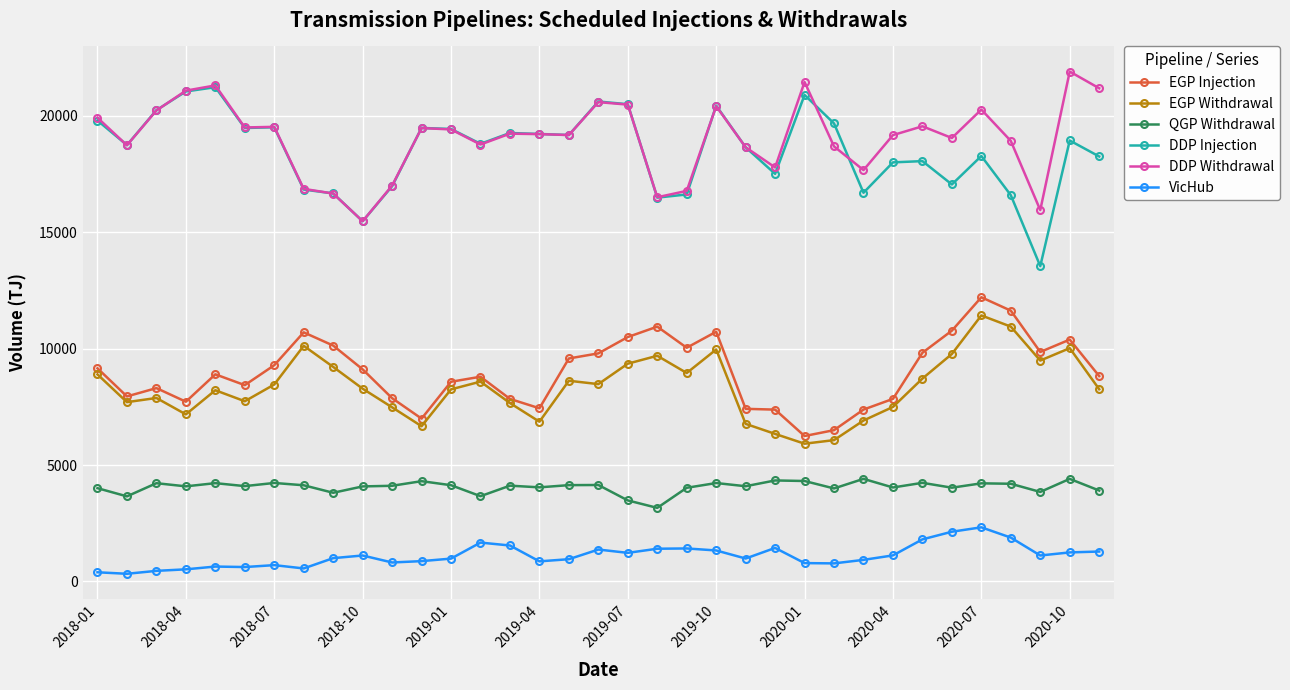

True or false: EGP Injection has more than 0 points higher than both neighbors.

True